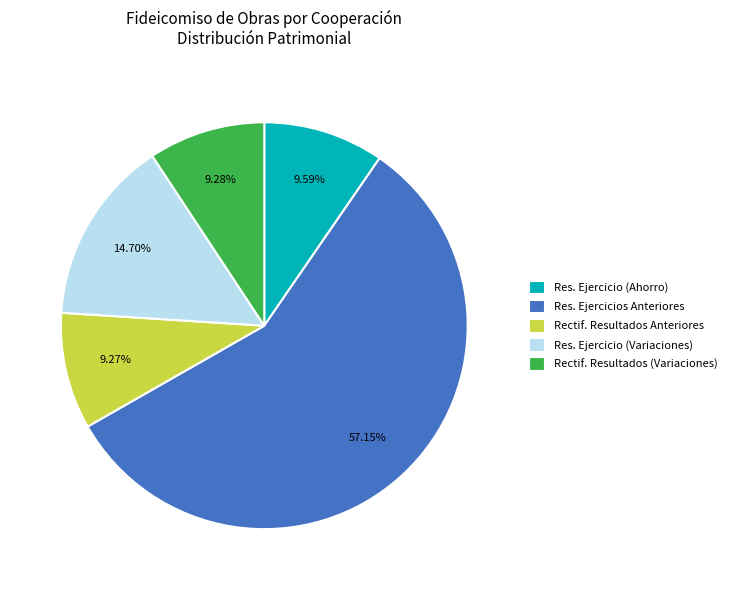

Combined, do Res. Ejercicio (Variaciones) and Rectif. Resultados (Variaciones) account for over 50%?

No